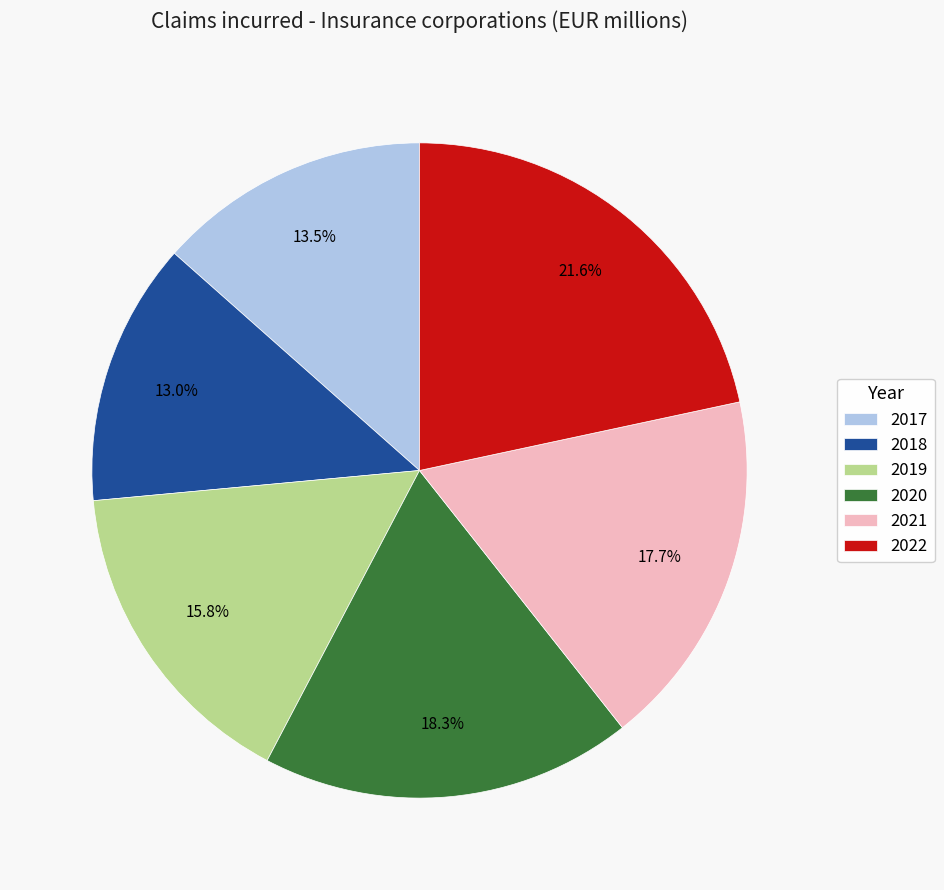

How many slices are in this pie chart?

6